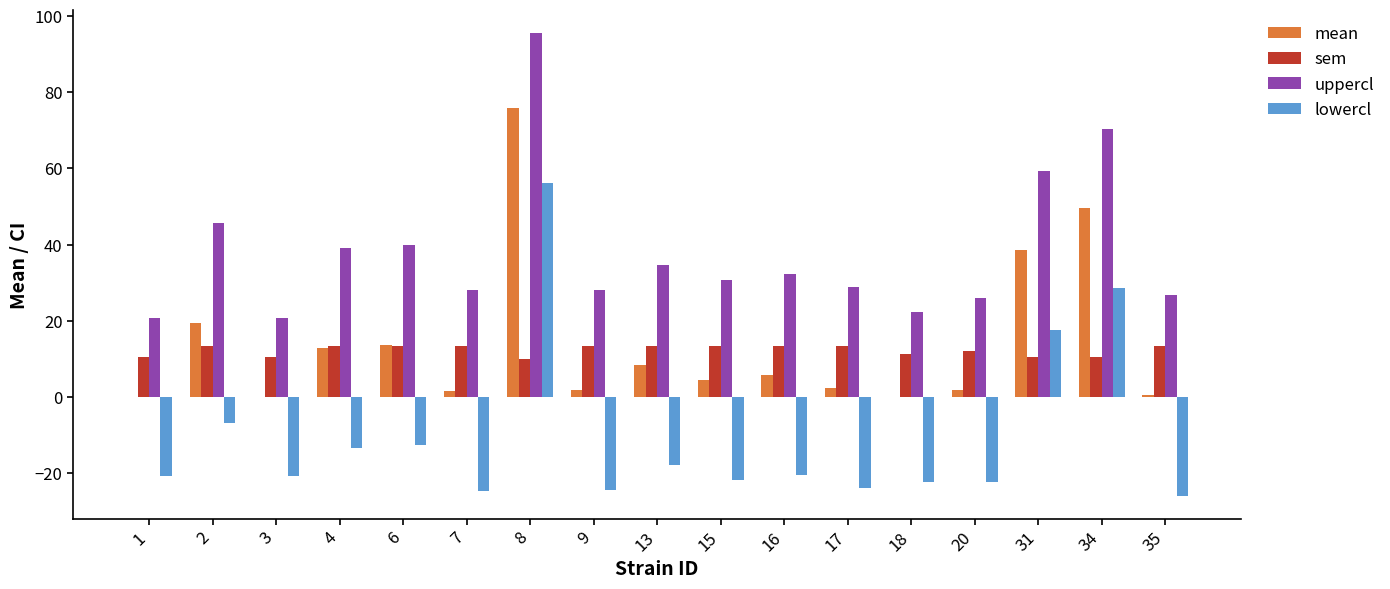

What is the sum of all sem values?

208.6